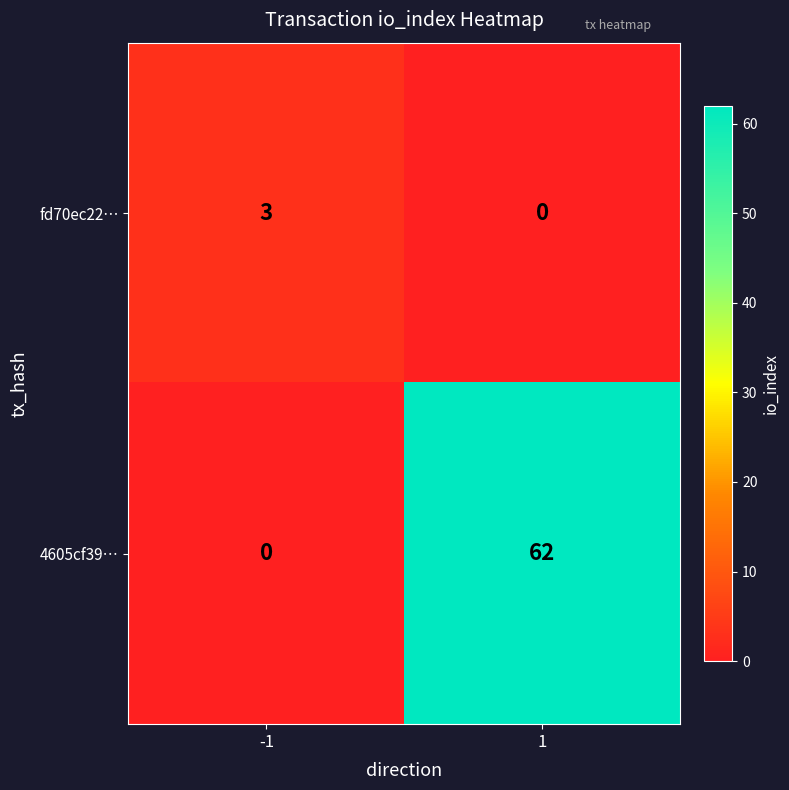

How many values in fd70ec22… are above zero?

1